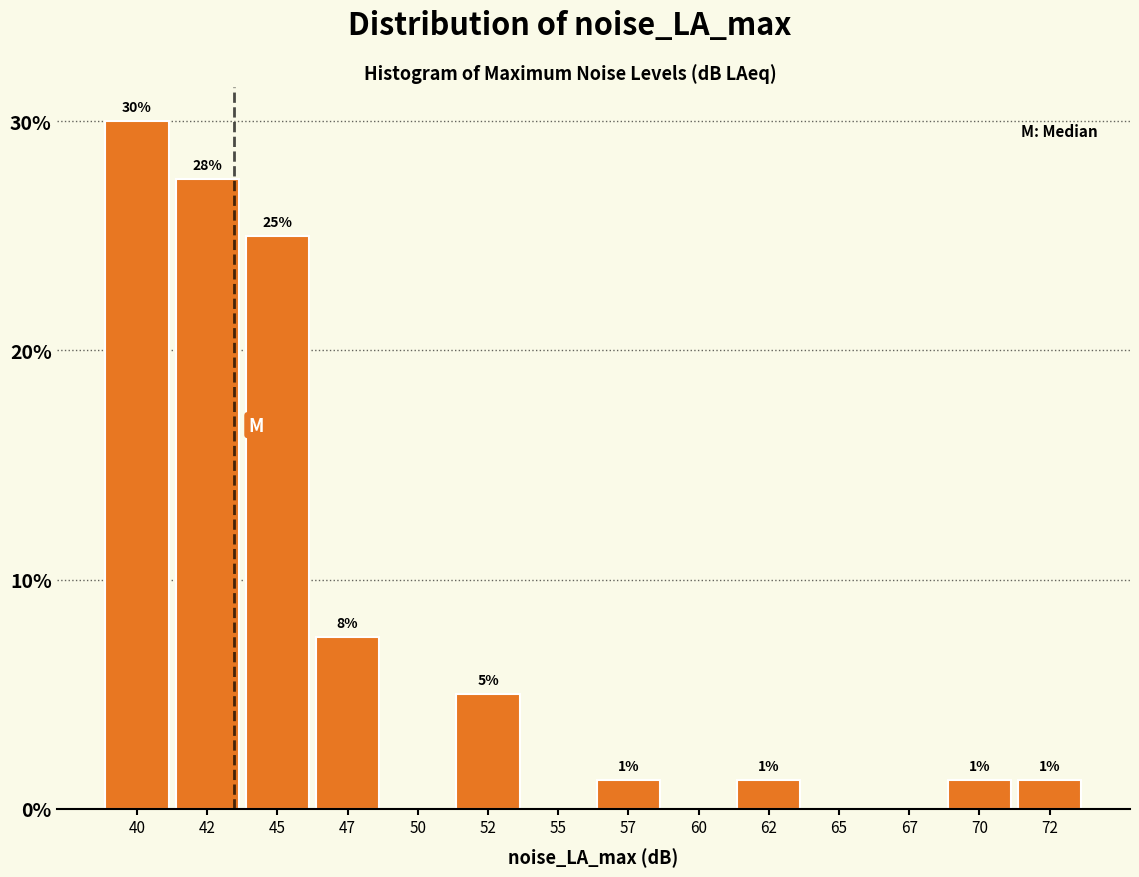

Are the bars horizontal?

No